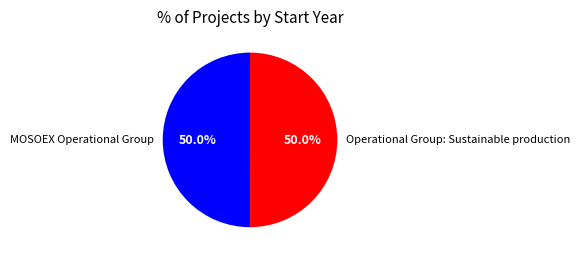

To the nearest percent, what is the average slice percentage?

50%